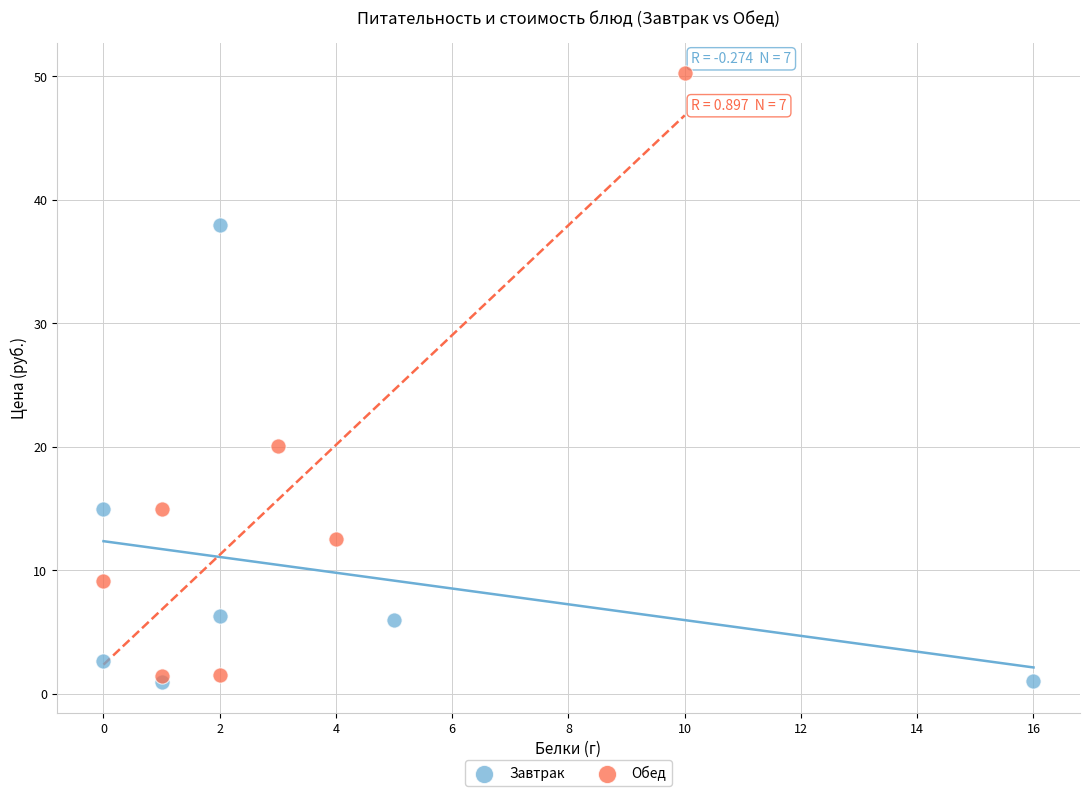

Which series has the largest Y range (max minus min)?

Обед